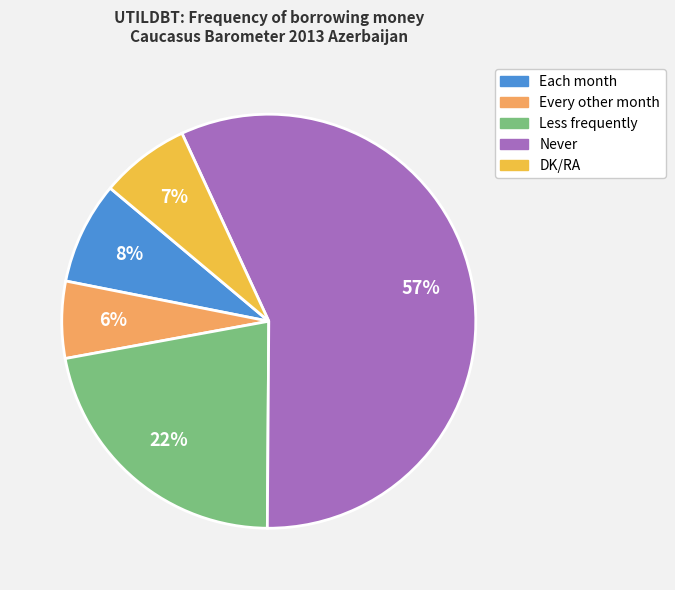

To the nearest percent, what is the average slice percentage?

20%